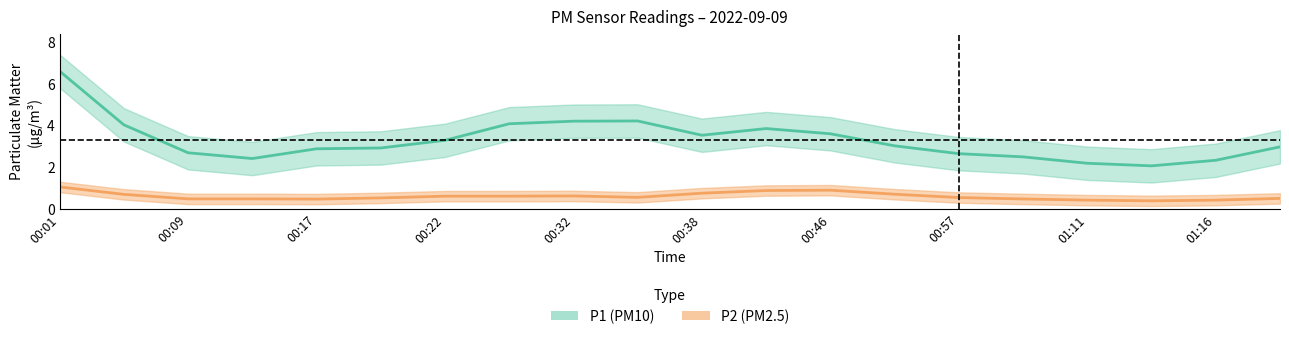

What are all the series names shown in the legend?

P1, P2